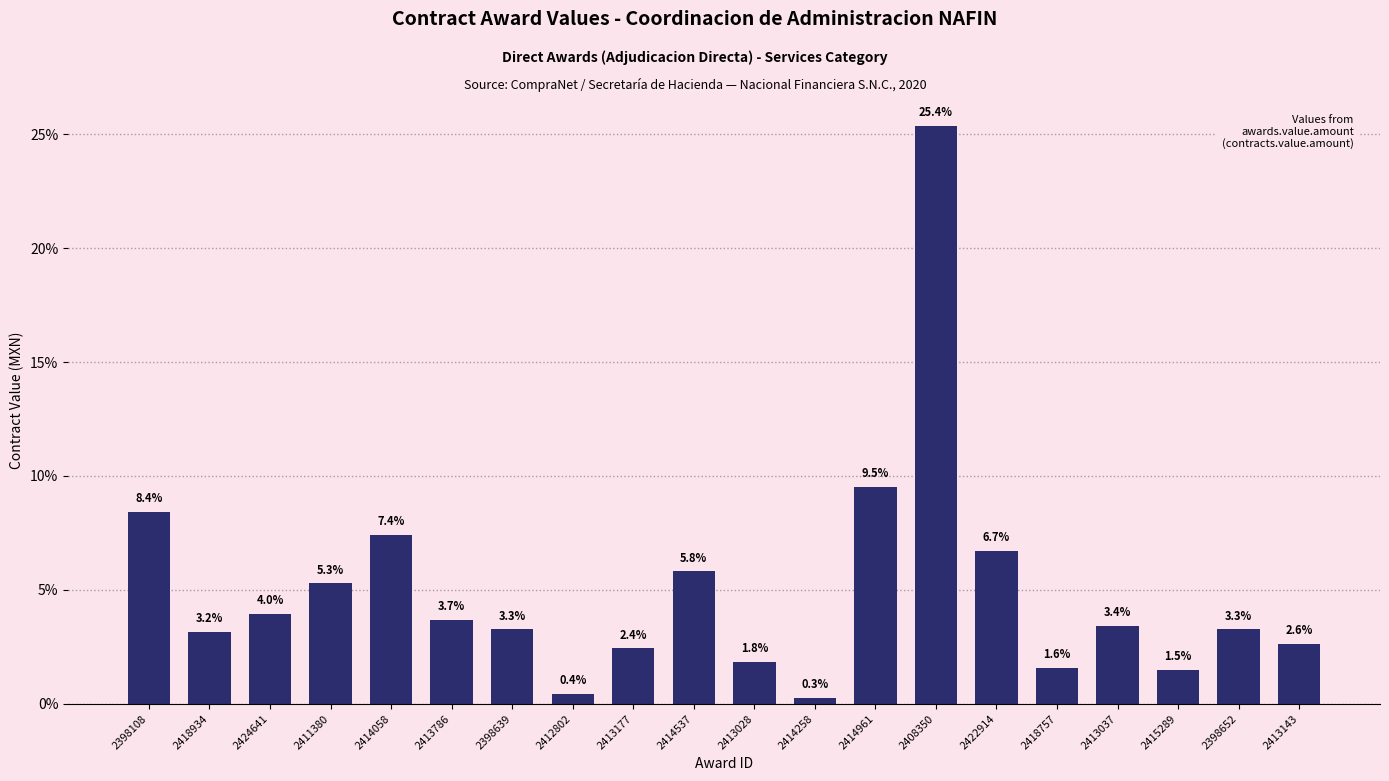

Approximately how many times larger is the value at 2424641 compared to 2413037?

1.2